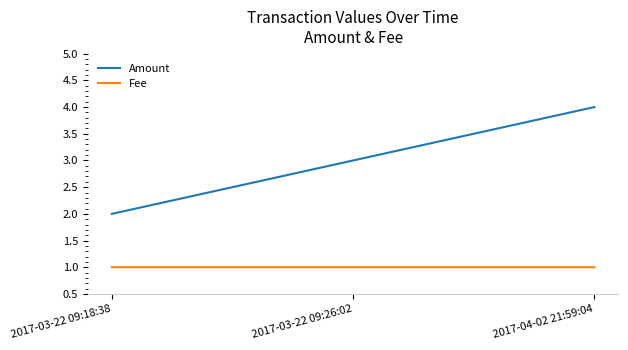

True or false: Fee has a value of 0.2 at 2017-04-02 21:59:04.

False